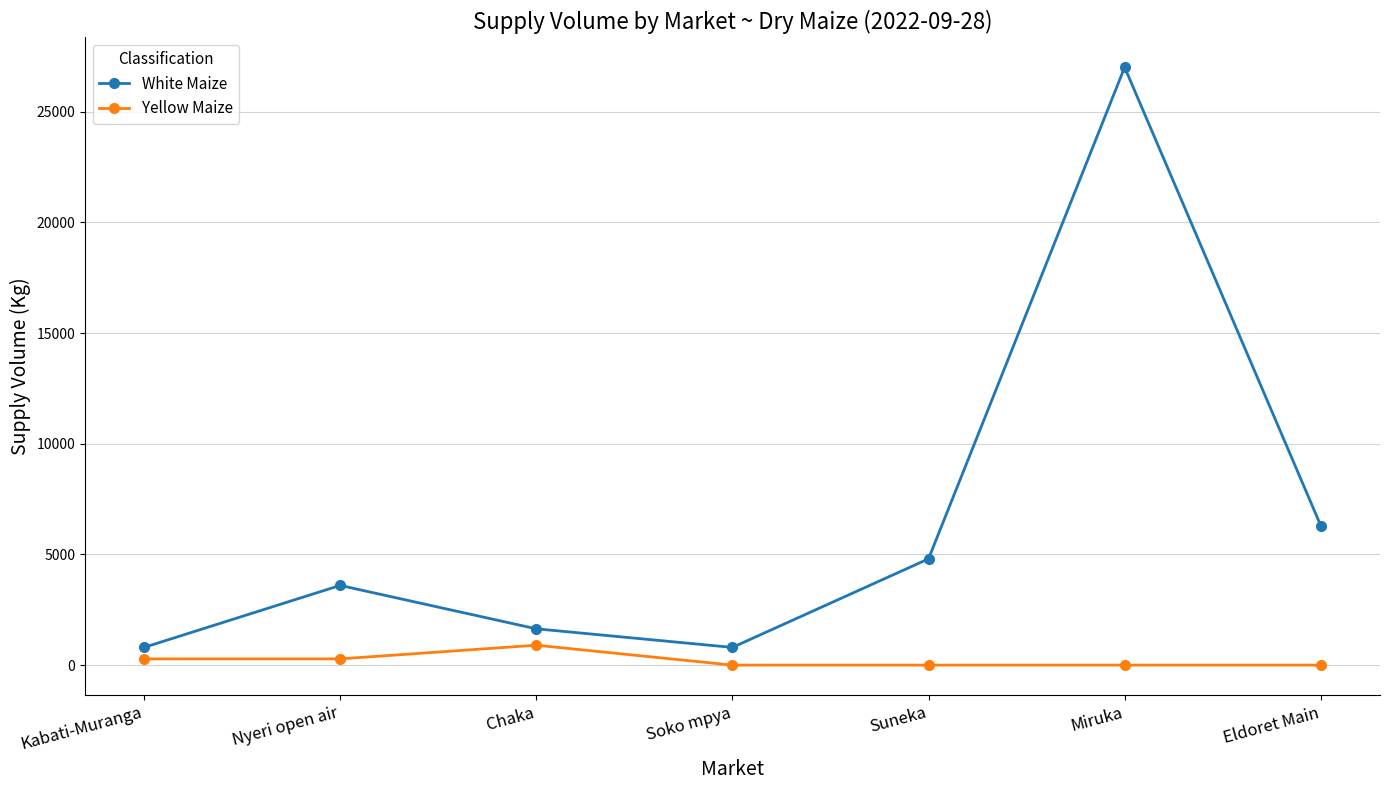

In White Maize, how many points are higher than both neighbors (excluding endpoints)?

2